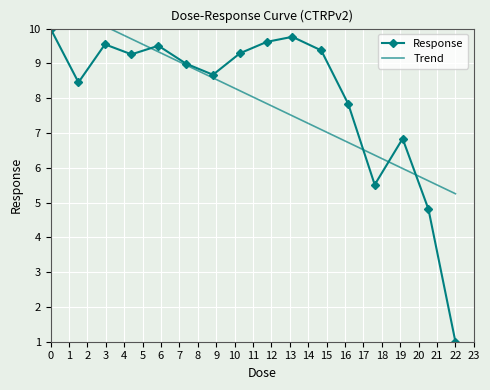

Which category has the lowest value in the Response series?

22